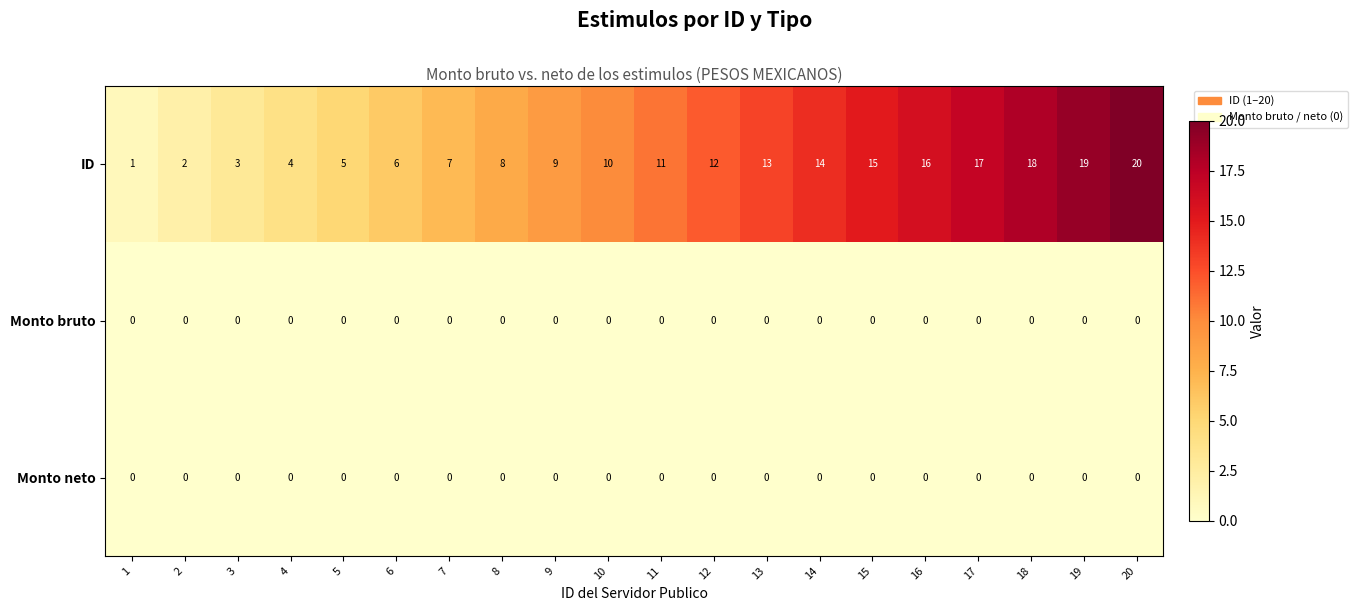

At which category is the sum across all series the highest?

20